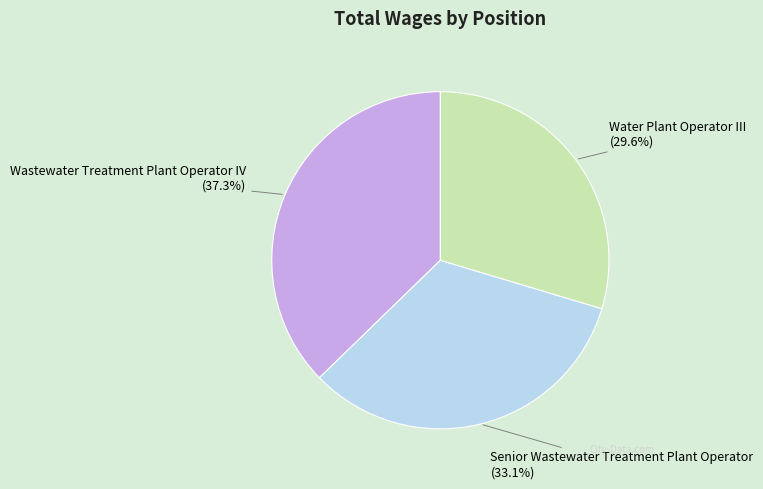

Is there any slice that represents more than half of the pie?

No